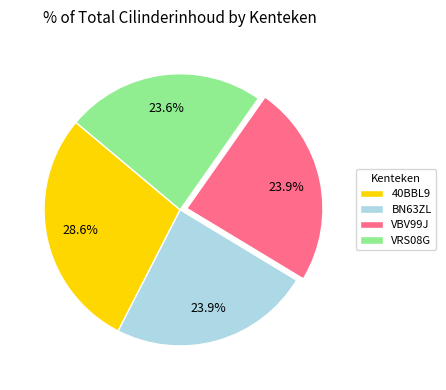

What is the largest slice in the pie chart?

40BBL9